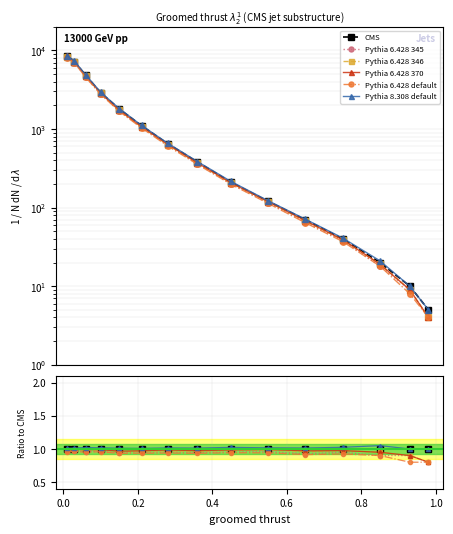

True or false: Pythia 6.428 370 and Pythia 8.308 default cross at least once.

False